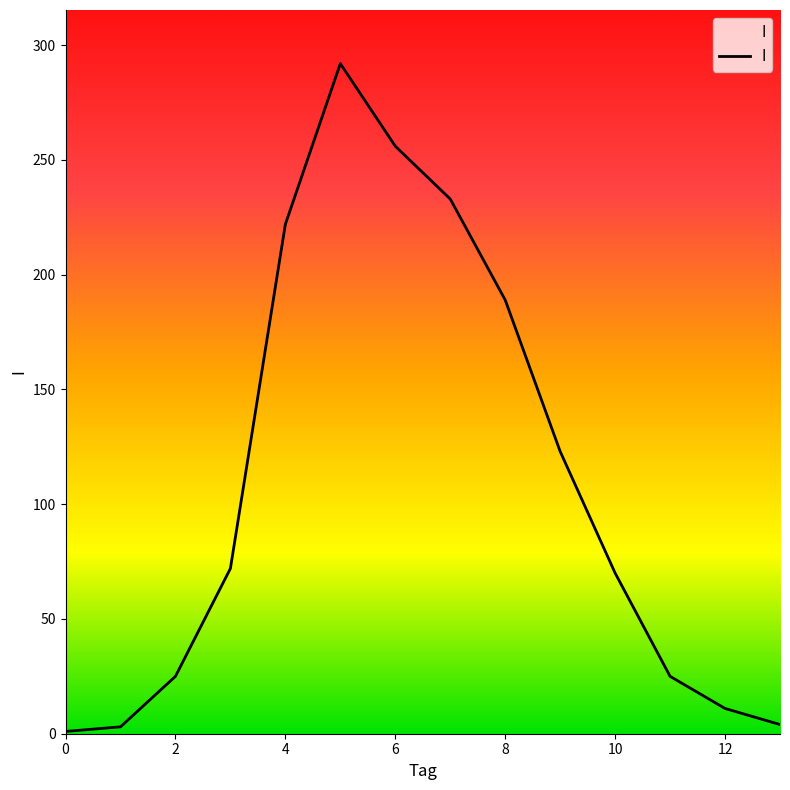

What is the smallest value displayed?

1